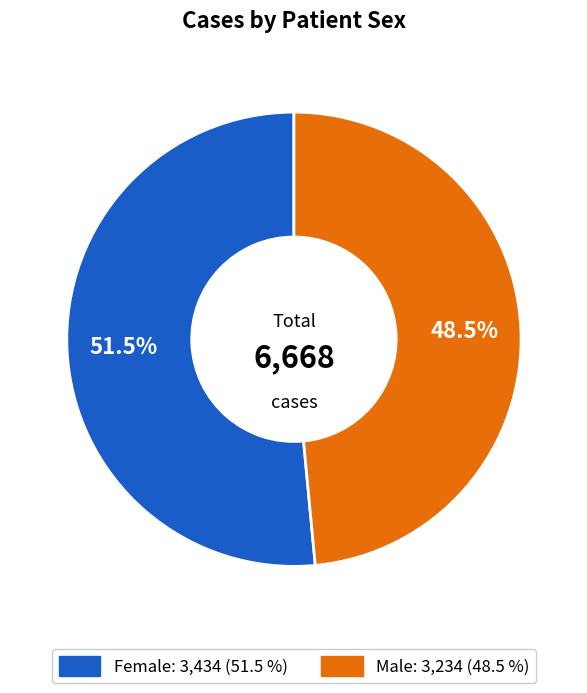

Rank the categories by value from highest to lowest.

Female, Male